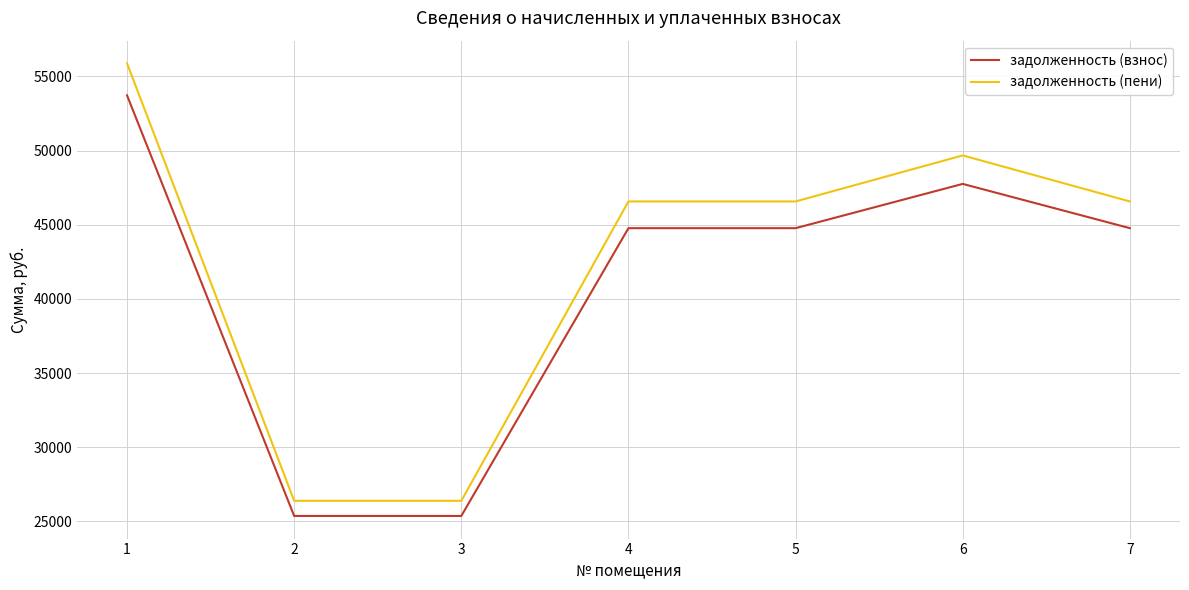

Between 3 and 7, which series saw the biggest shift?

задолженность (пени)